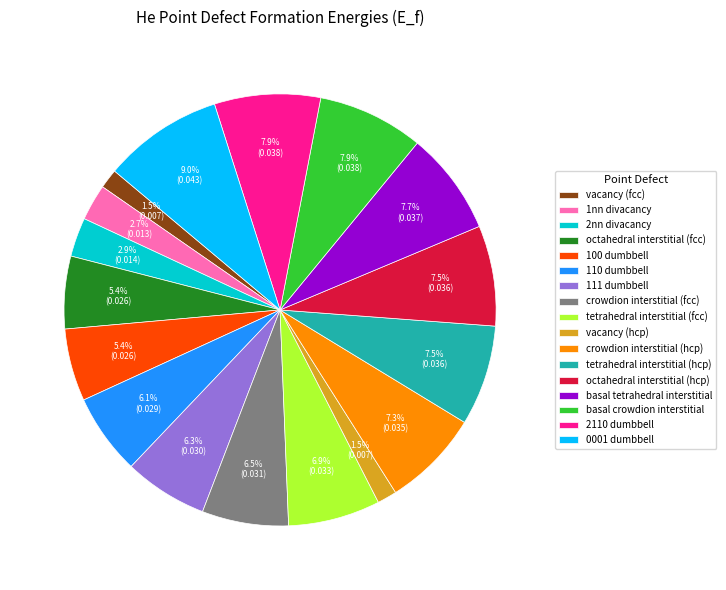

Which slice is the largest?

0001 dumbbell